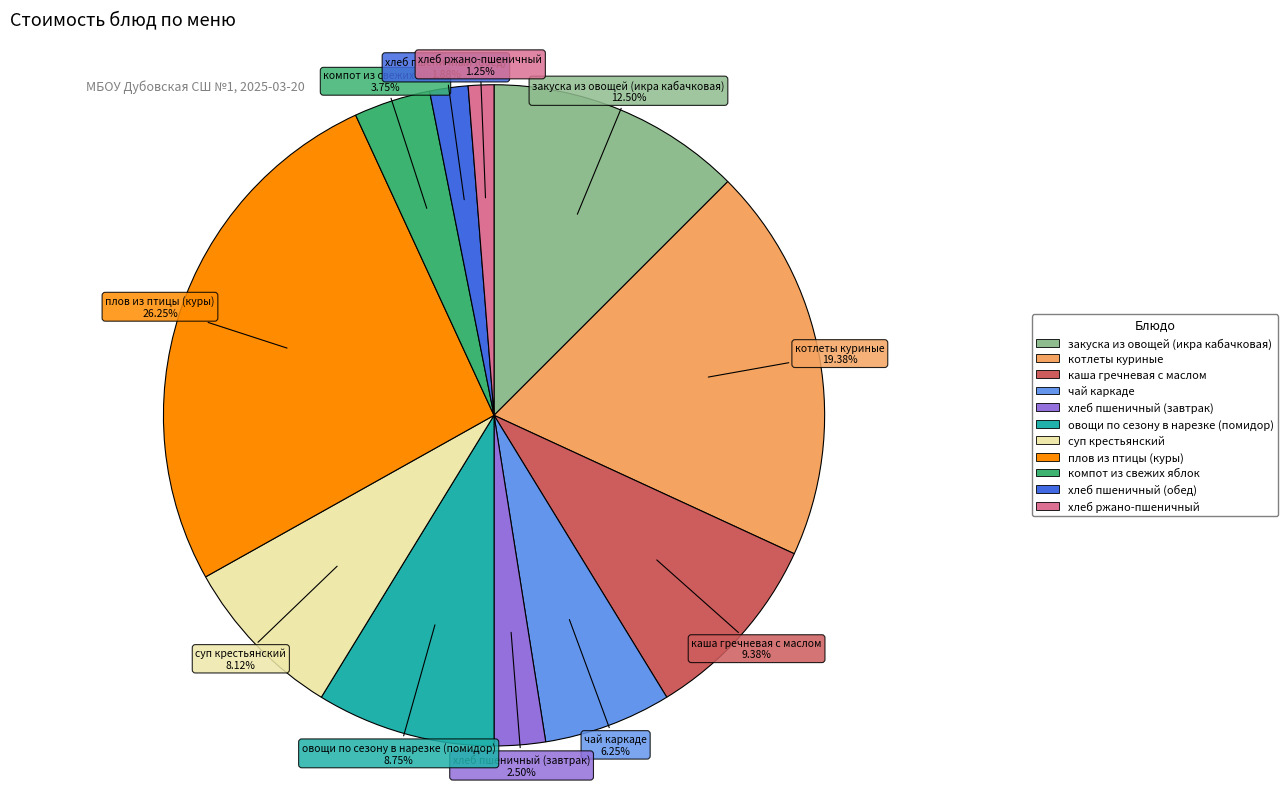

To the nearest percent, what is the difference between the largest and smallest slice percentages?

25%